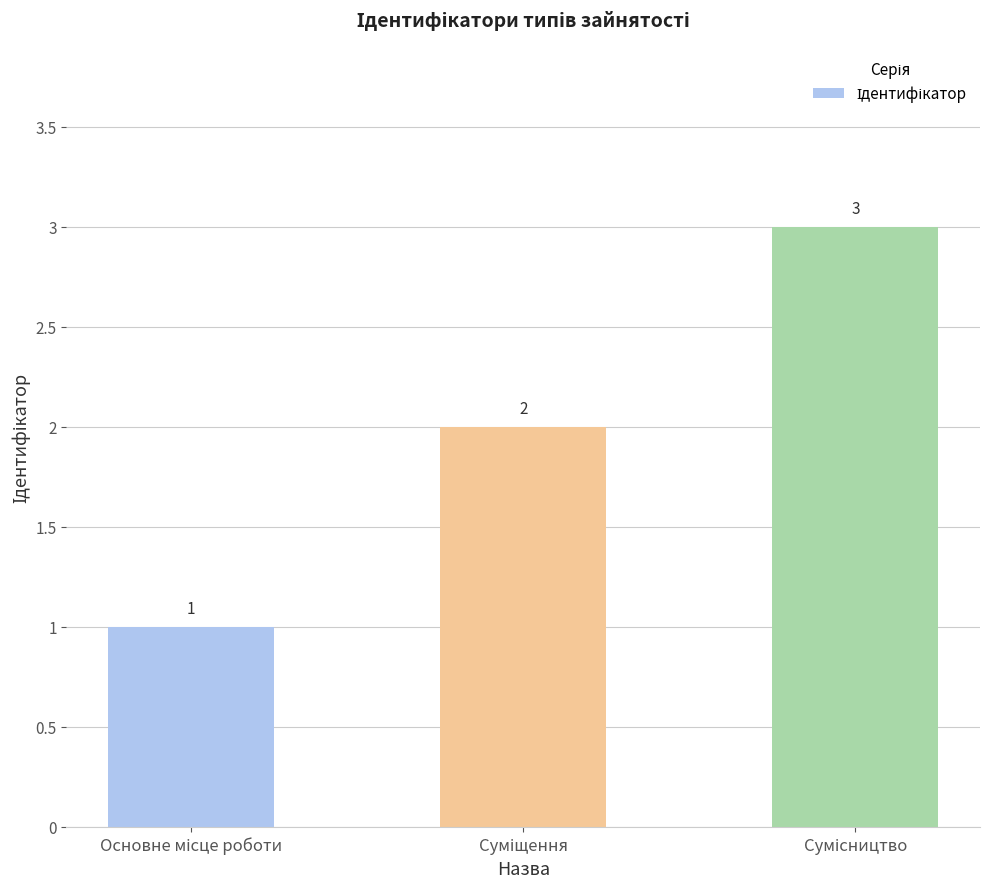

What is the value of the 3rd bar from the left?

3